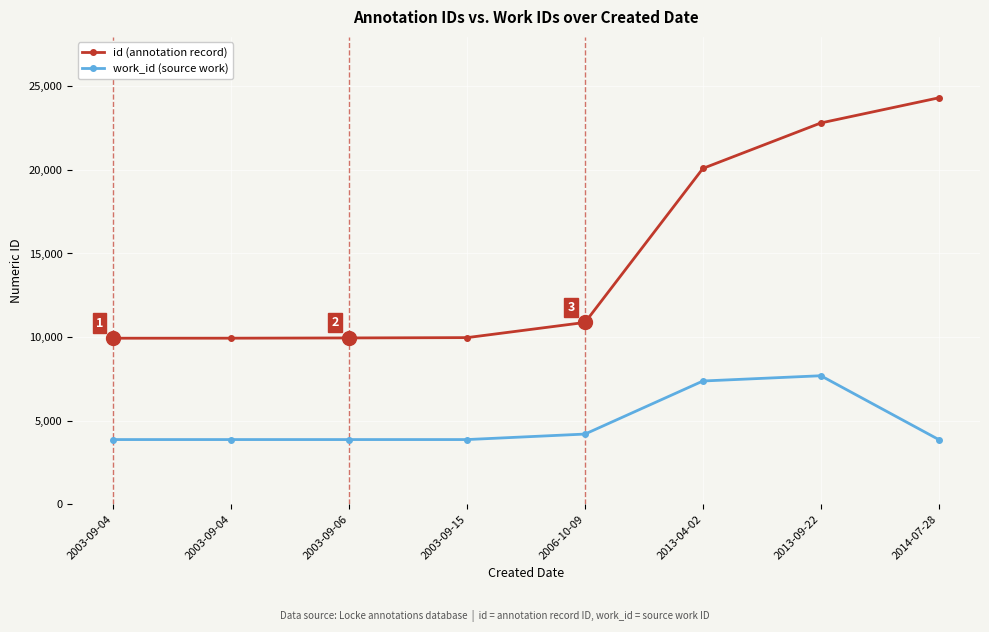

What are all the series names shown in the legend?

id (annotation record), work_id (source work)